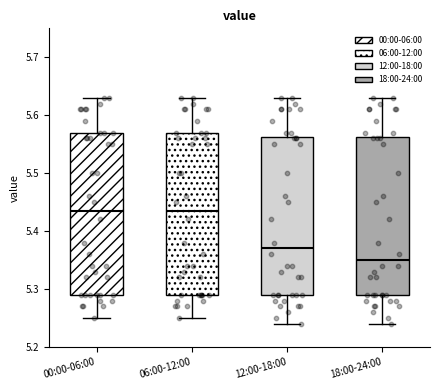

Reading left to right, read every box against the y-axis: the position of its median line, the range the box covers, and the ends of its whiskers. The values are not printed on the chart, so give them approximately, as read against the axis.

00:00-06:00: median 5.44, box 5.29 to 5.57, whiskers 5.25 to 5.63
06:00-12:00: median 5.44, box 5.29 to 5.57, whiskers 5.25 to 5.63
12:00-18:00: median 5.37, box 5.29 to 5.56, whiskers 5.24 to 5.63
18:00-24:00: median 5.35, box 5.29 to 5.56, whiskers 5.24 to 5.63